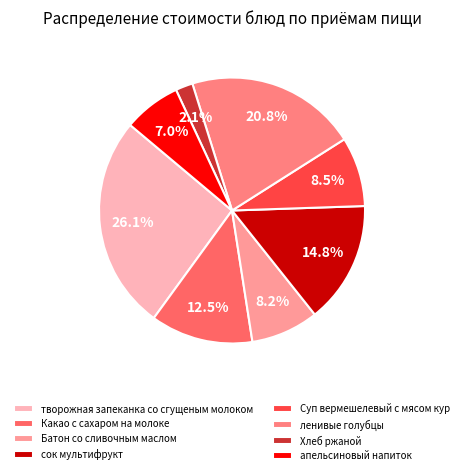

Is the sum of апельсиновый напиток and Хлеб ржаной greater than half?

No